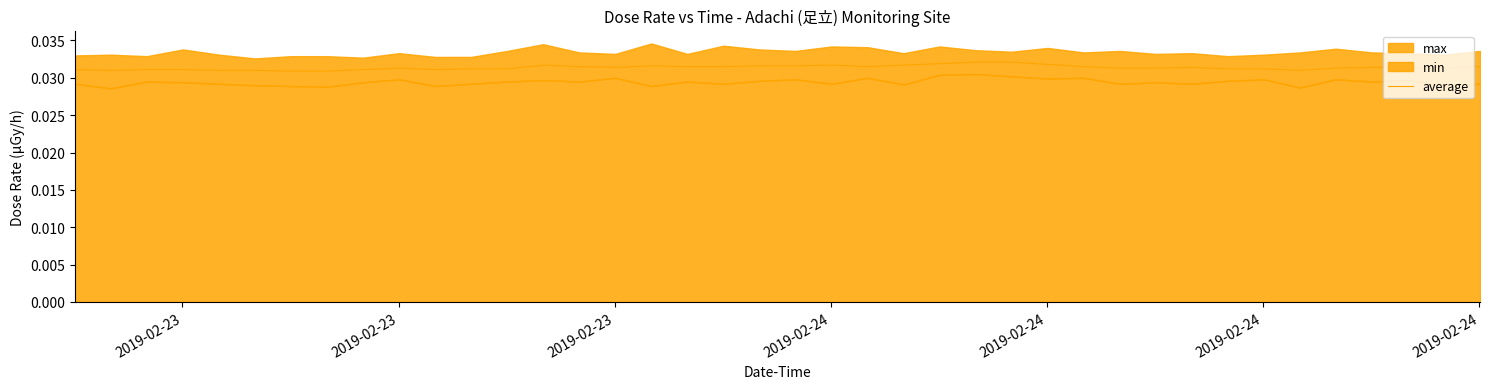

The chart shows a value of 0.0 at 18. True or false?

False